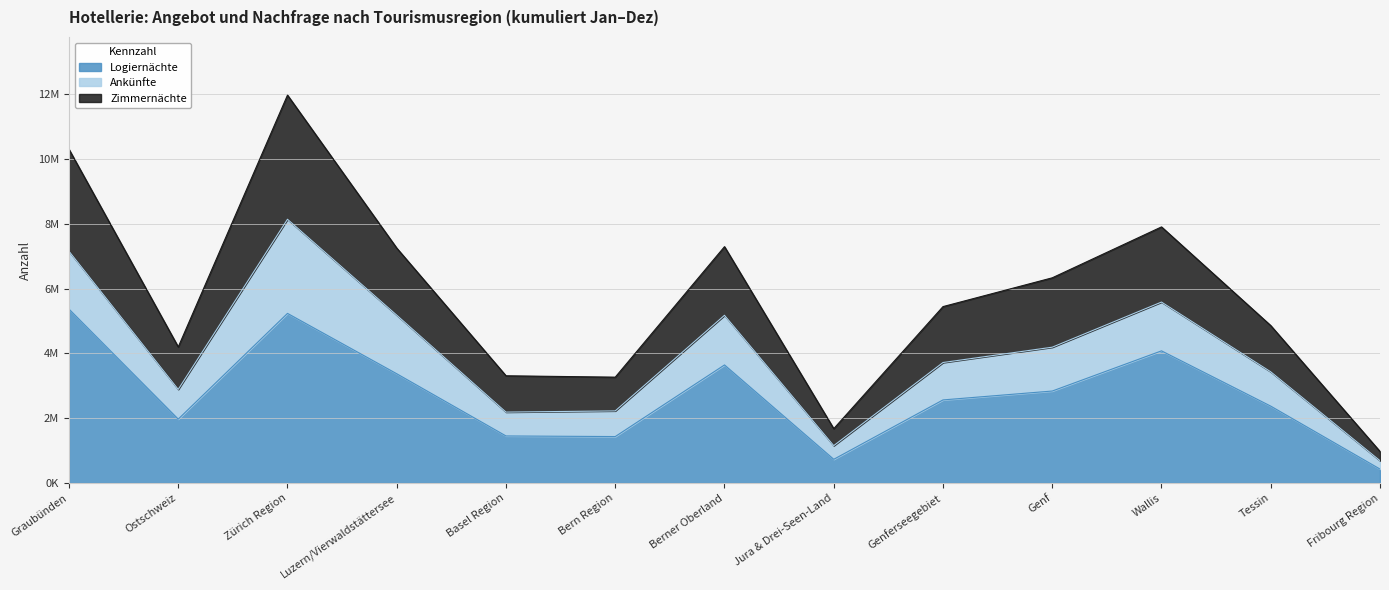

True or false: Logiernächte has more than 2 points higher than both neighbors.

True